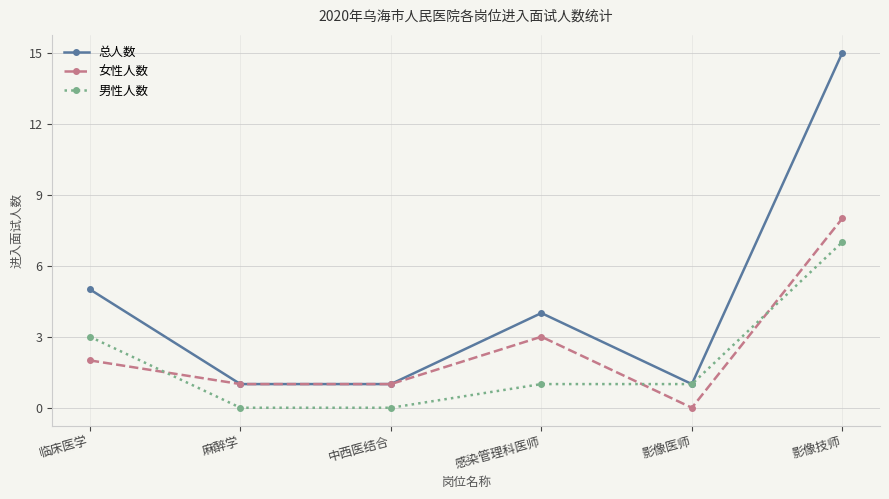

Which series has the widest spread of values?

总人数